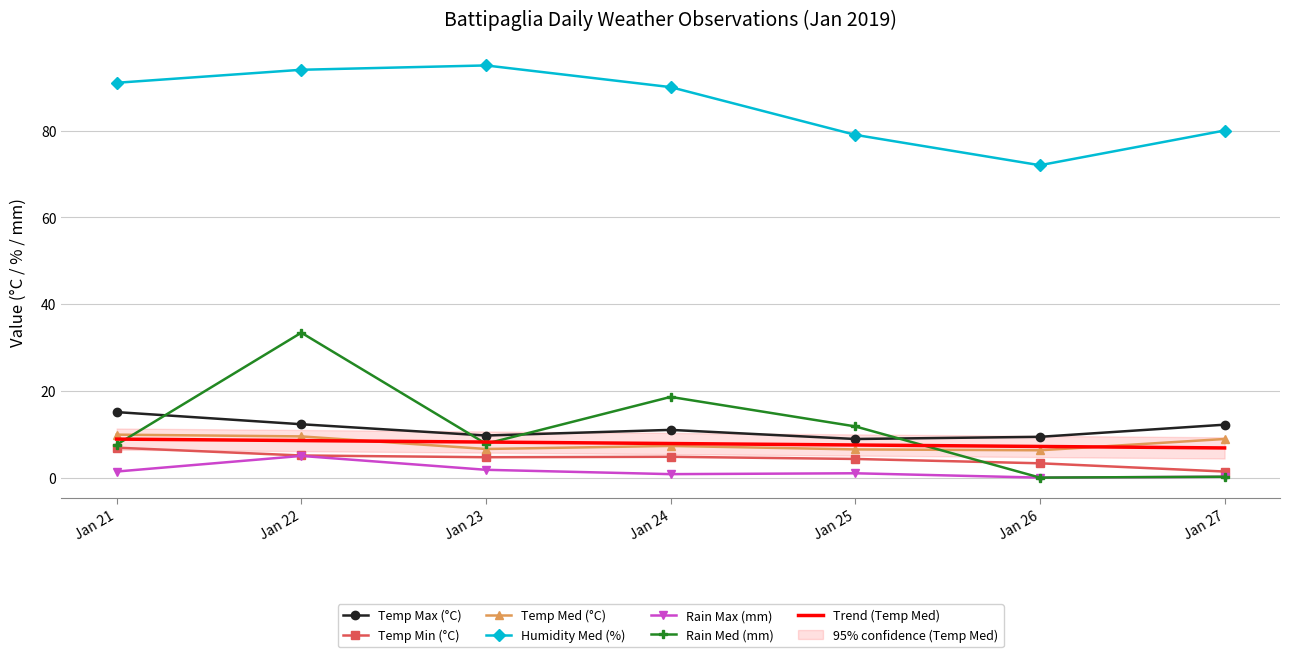

Is the value of Temp Min (°C) at Jan 23 greater than the value of Temp Max (°C) at Jan 25?

No